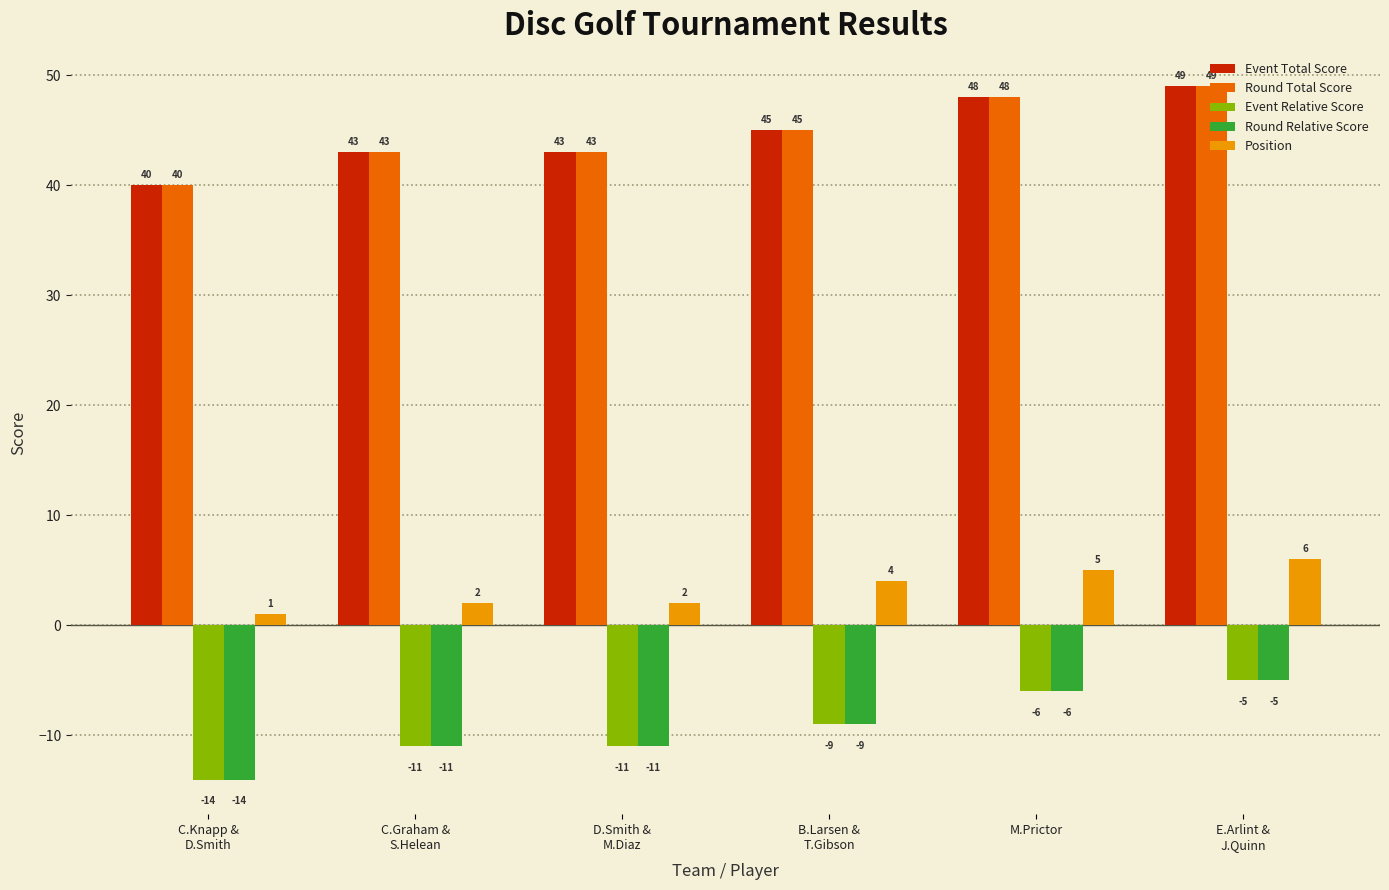

What is the total value across all series at M.Prictor?

89